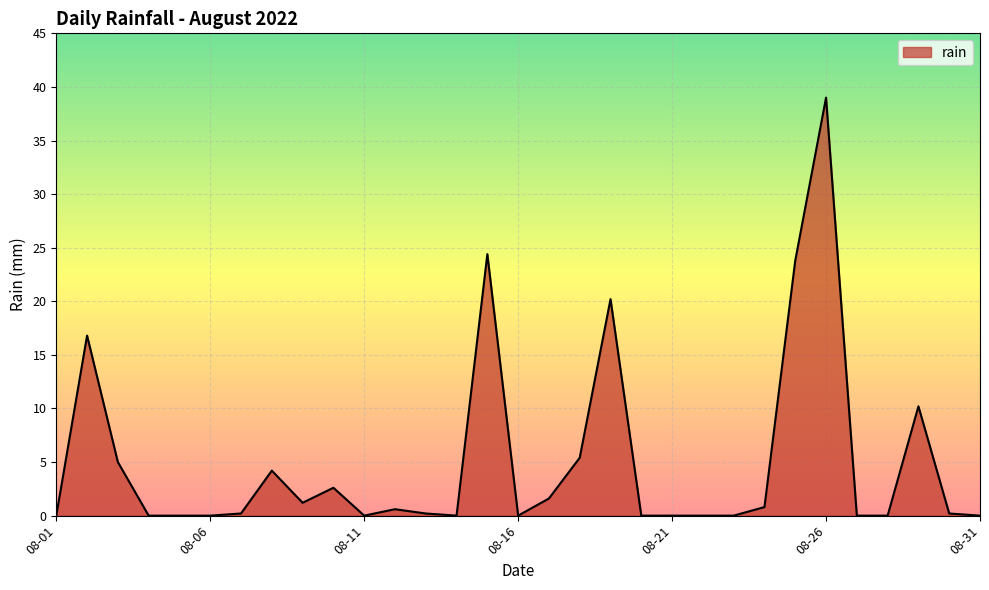

What is the greatest value displayed?

39.0